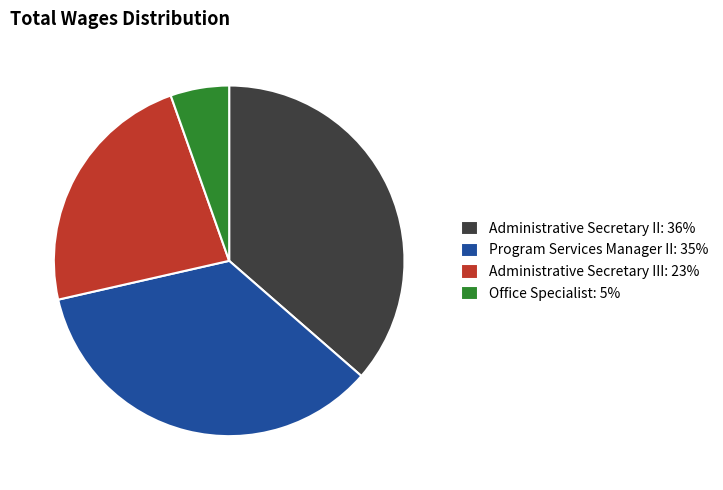

Is Office Specialist: 5% the majority of the pie?

No